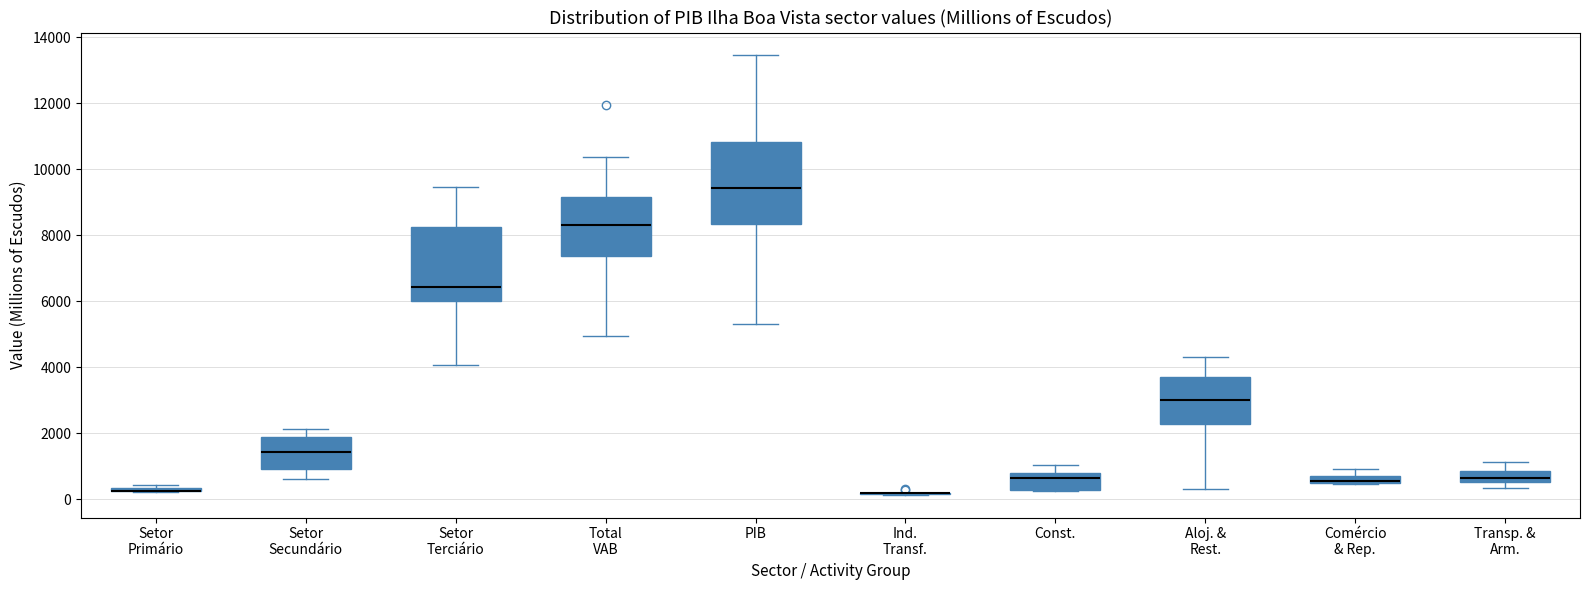

Which box is the tallest, from its lower edge to its upper edge?

PIB